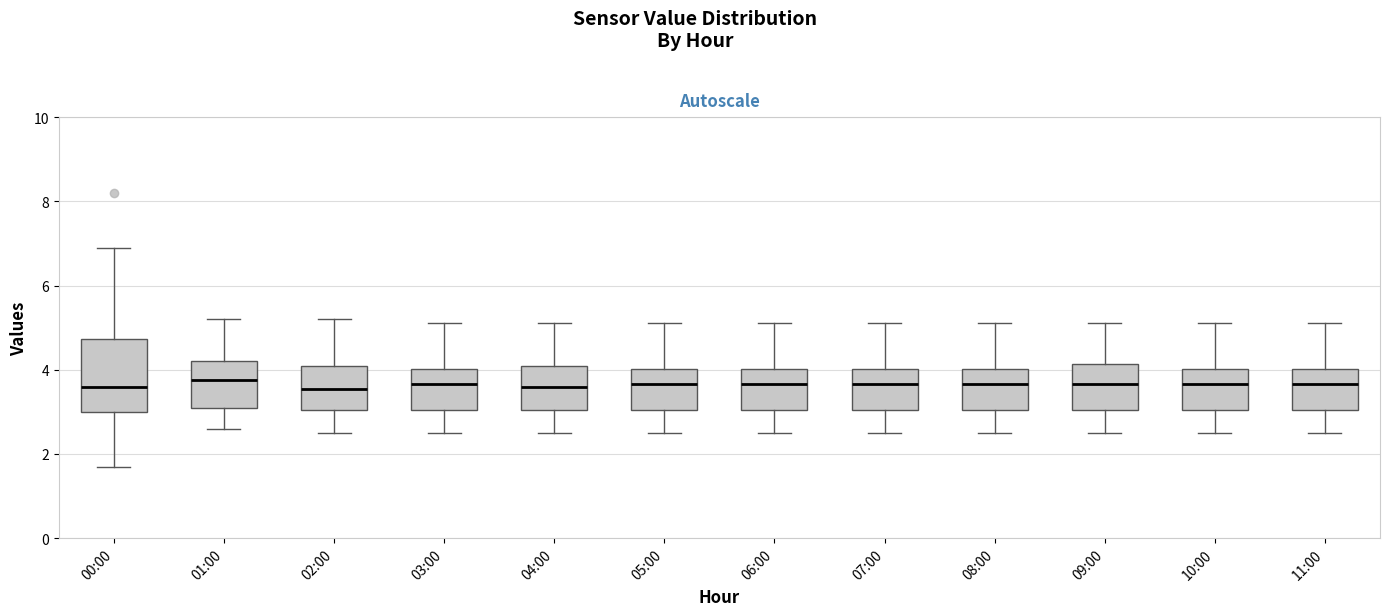

Reading left to right, transcribe this box plot: for each box, give where its median line is, the range the box spans, and where its two whiskers end, as read against the y-axis. The values are not printed on the chart, so give them approximately, as read against the axis.

00:00: median 3.6, box 3.0 to 4.8, whiskers 1.8 to 7.0
01:00: median 3.8, box 3.2 to 4.2, whiskers 2.6 to 5.2
02:00: median 3.6, box 3.0 to 4.2, whiskers 2.6 to 5.2
03:00: median 3.6, box 3.0 to 4.0, whiskers 2.6 to 5.2
04:00: median 3.6, box 3.0 to 4.2, whiskers 2.6 to 5.2
05:00: median 3.6, box 3.0 to 4.0, whiskers 2.6 to 5.2
06:00: median 3.6, box 3.0 to 4.0, whiskers 2.6 to 5.2
07:00: median 3.6, box 3.0 to 4.0, whiskers 2.6 to 5.2
08:00: median 3.6, box 3.0 to 4.0, whiskers 2.6 to 5.2
09:00: median 3.6, box 3.0 to 4.2, whiskers 2.6 to 5.2
10:00: median 3.6, box 3.0 to 4.0, whiskers 2.6 to 5.2
11:00: median 3.6, box 3.0 to 4.0, whiskers 2.6 to 5.2